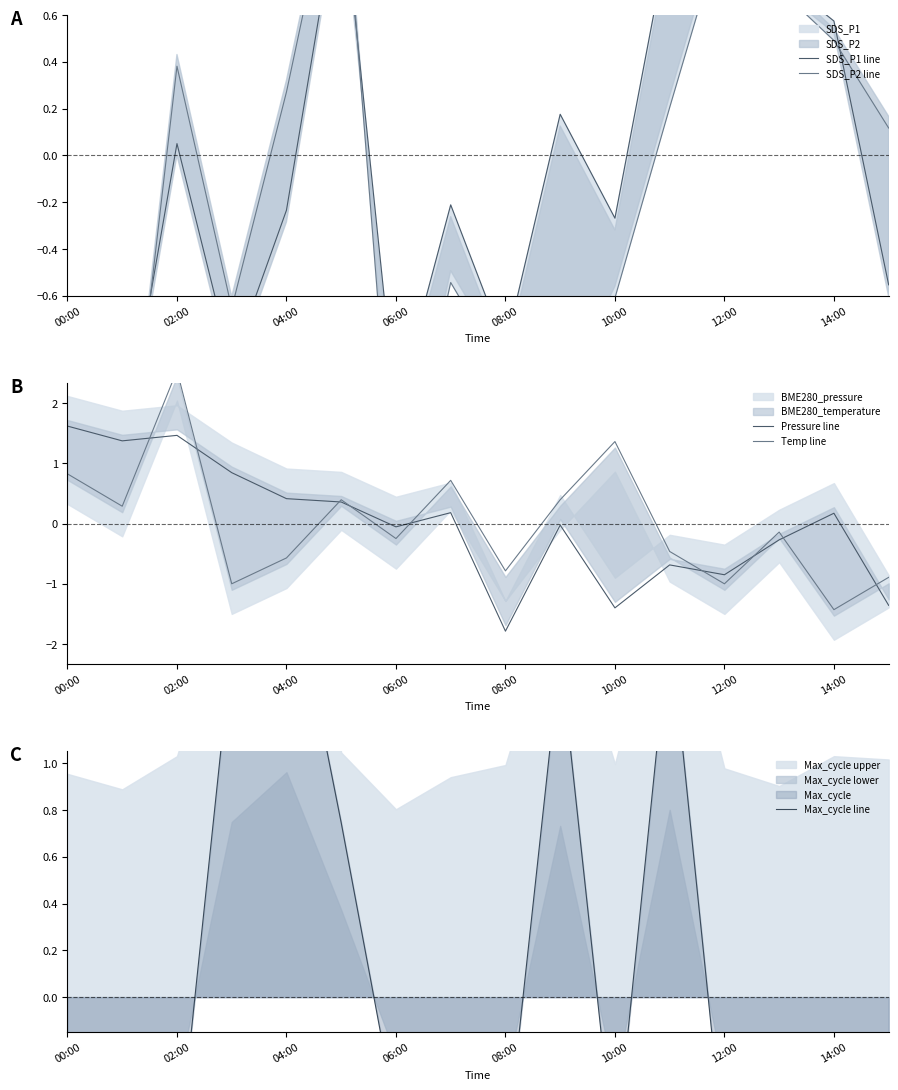

The Pressure line series shows -1.4 at 10:00. True or false?

True